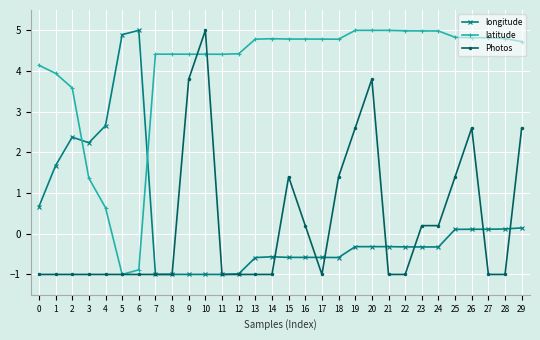

What is the sum of the longitude values at 8 and 21?

-1.3